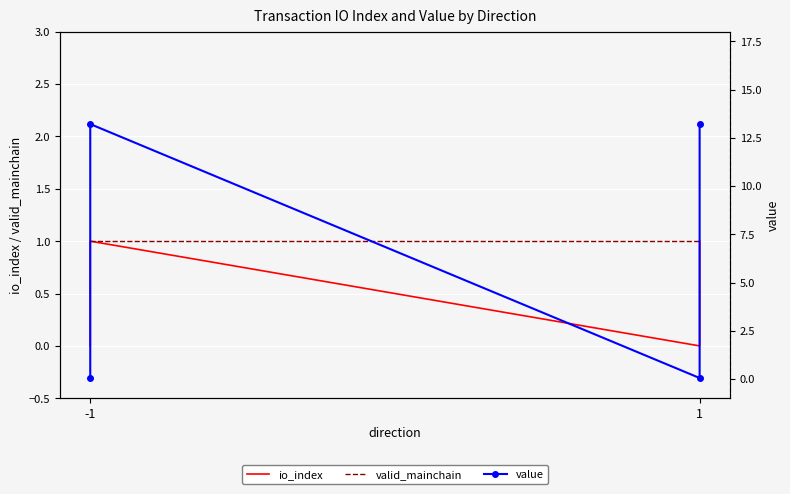

At -1, list the series in order from largest to smallest.

valid_mainchain, value, io_index